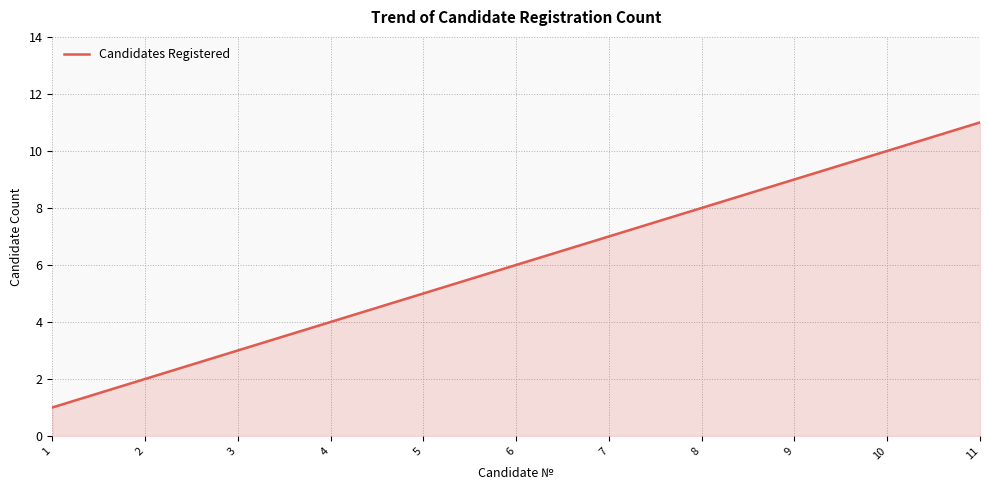

What is the ratio of the value at 11 to the value at 3?

3.7